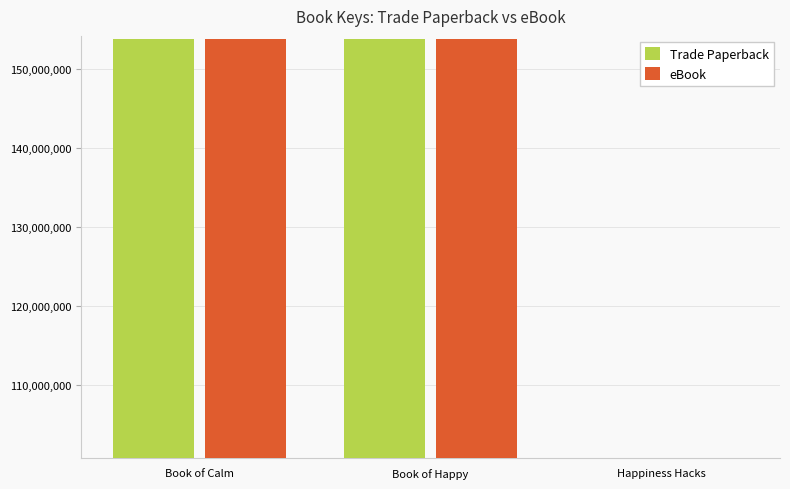

The value of Trade Paperback at Happiness Hacks is 177917761. True or false?

False